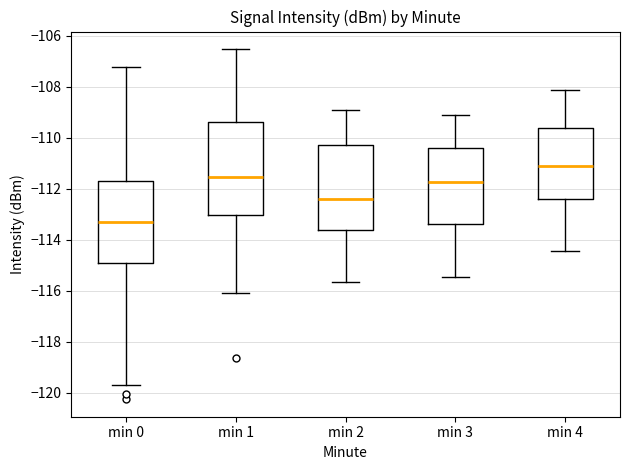

Which box is the tallest, from its lower edge to its upper edge?

min 1